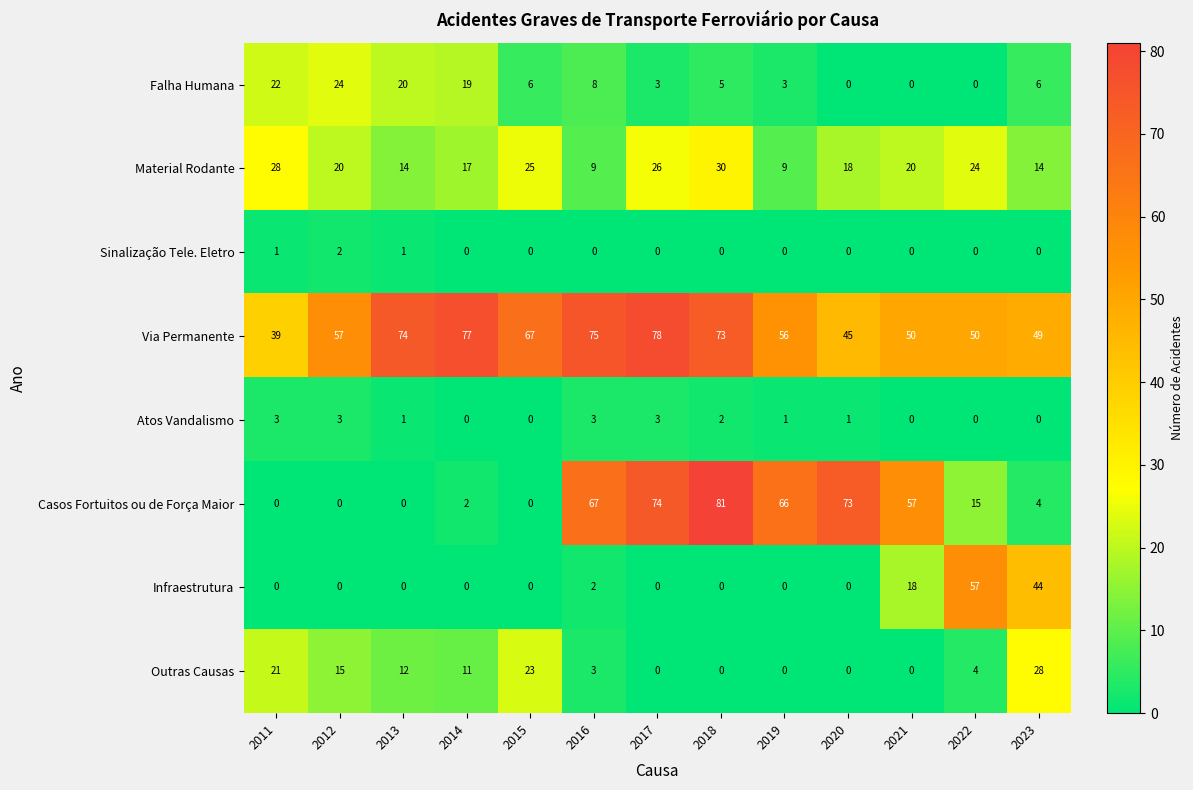

At which category does the chart reach its peak across all series?

2018